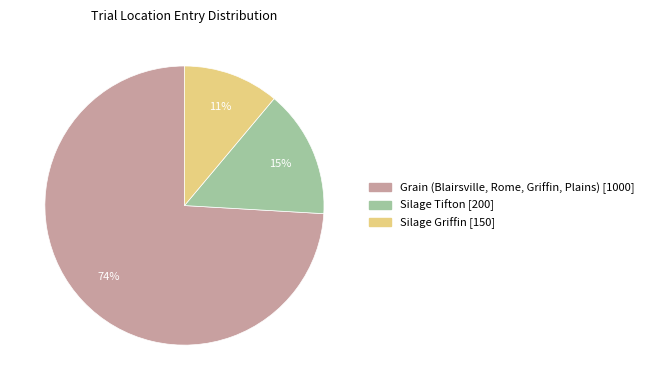

Which category accounts for the majority?

Grain (Blairsville, Rome, Griffin, Plains)